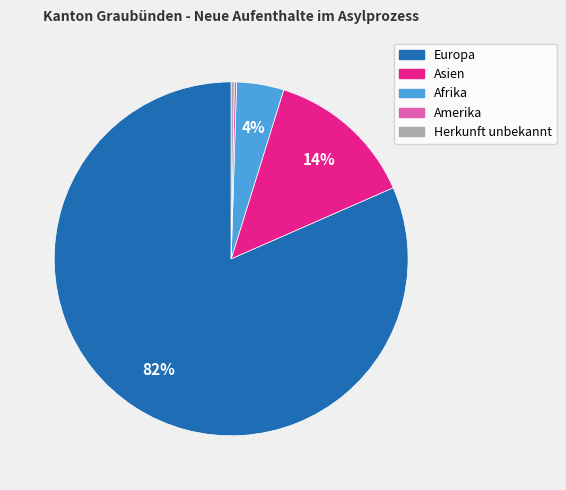

To the nearest percent, what is the average slice percentage?

20%